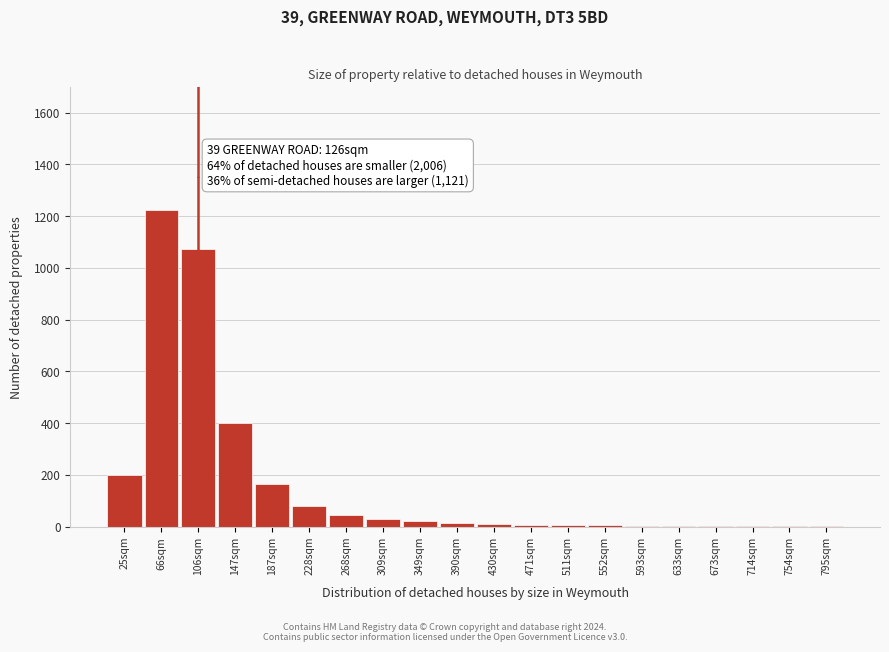

At which label is the value closest to 613?

147sqm